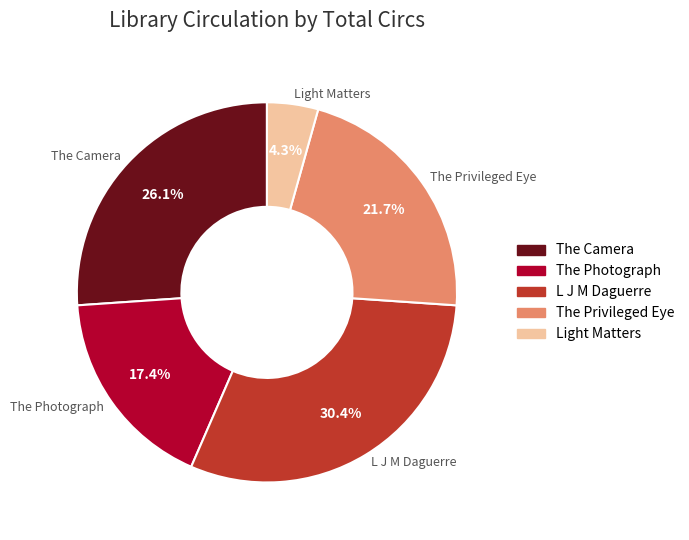

True or false: L J M Daguerre accounts for 16% of the total.

False